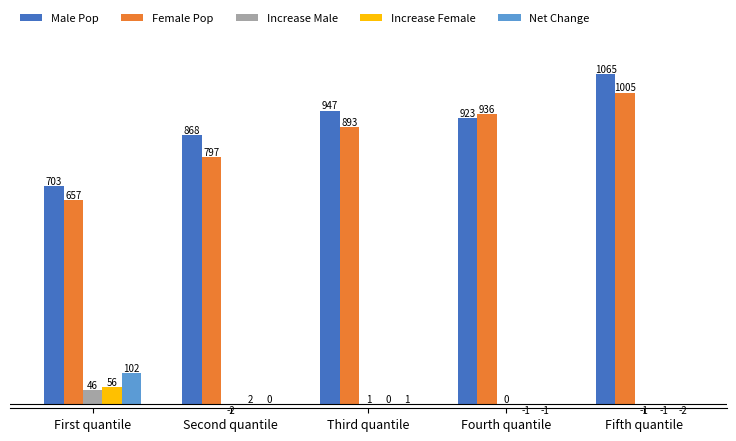

Which series changed the most between Second quantile and Third quantile?

Female Pop